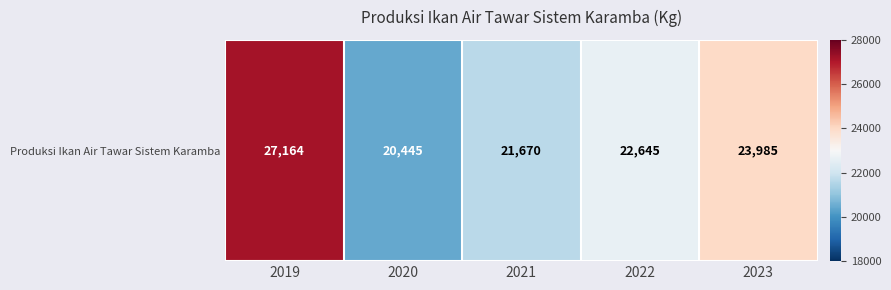

What is the sum of the values at 2019 and 2020?

47609